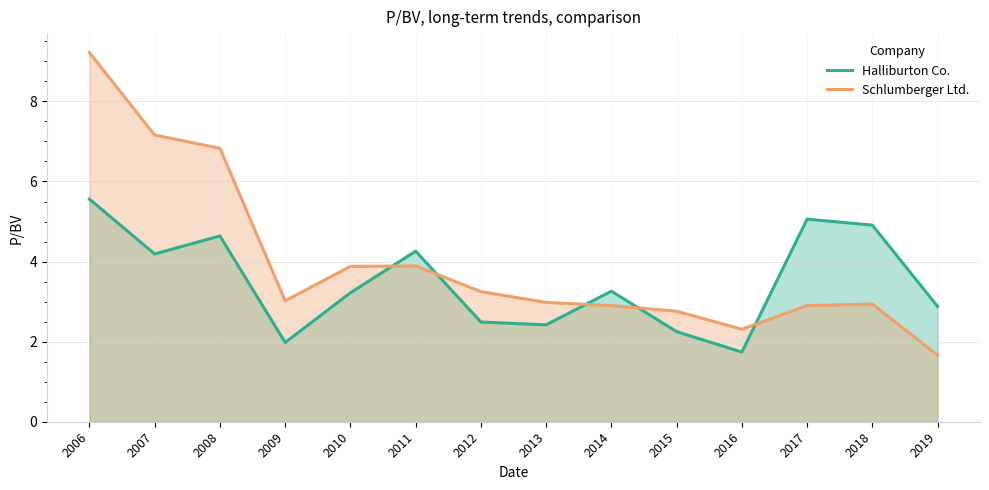

What is the total value across all series at 2014?

6.2